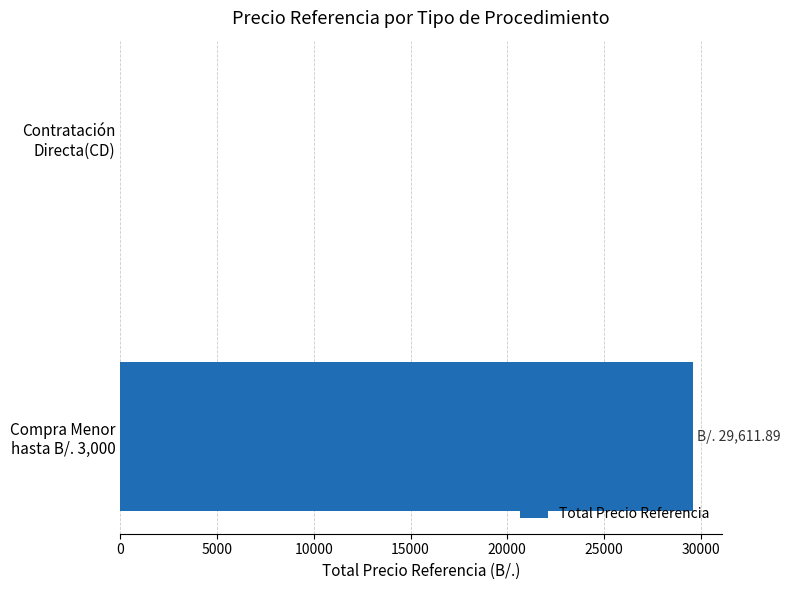

What is the greatest value displayed?

29611.9